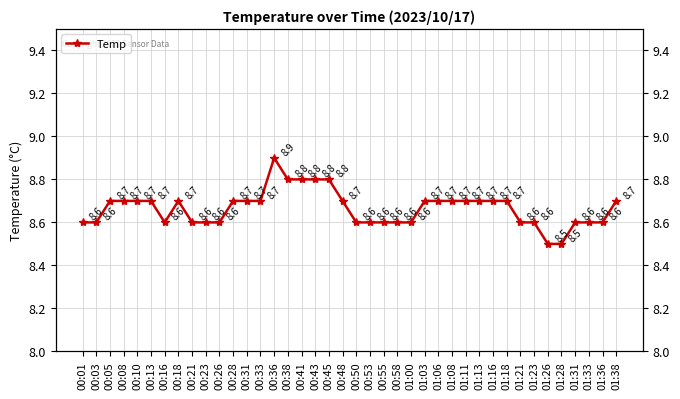

The chart shows a value of 12.5 at 00:16. True or false?

False